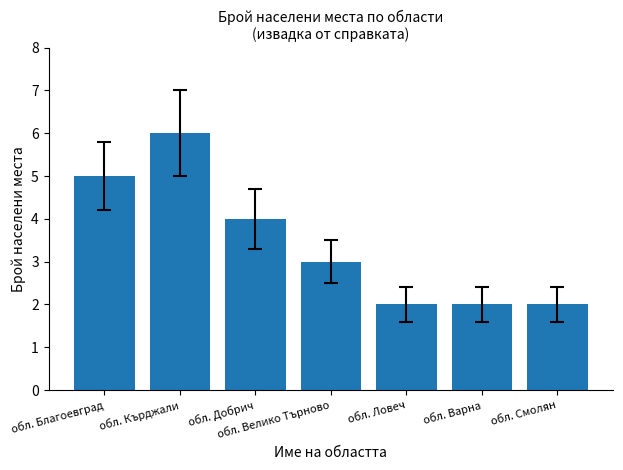

What is the label of the 2nd bar from the right?

обл. Варна